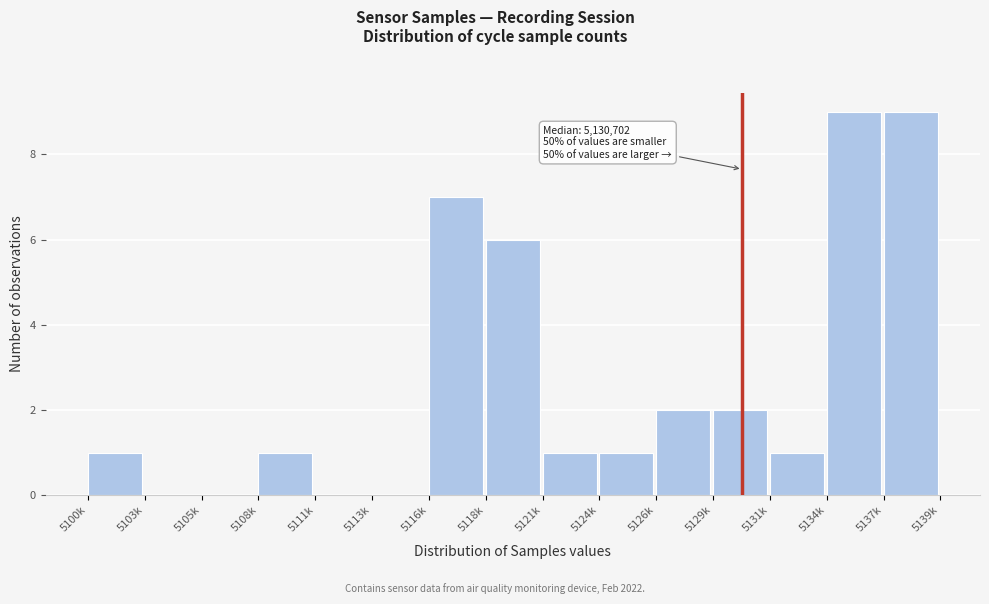

Reading right to left, transcribe all the data shown in this chart.

5137k=9	5134k=9	5131k=1	5129k=2	5126k=2	5124k=1	5121k=1	5118k=6	5116k=7	5113k=0	5111k=0	5108k=1	5105k=0	5103k=0	5100k=1